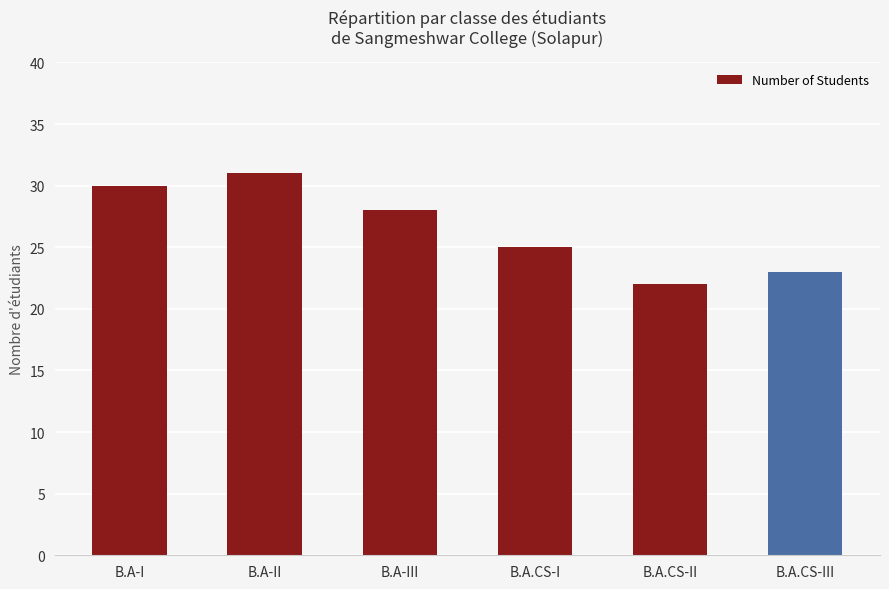

Reading left to right, extract all data points from this chart.

30	31	28	25	22	23